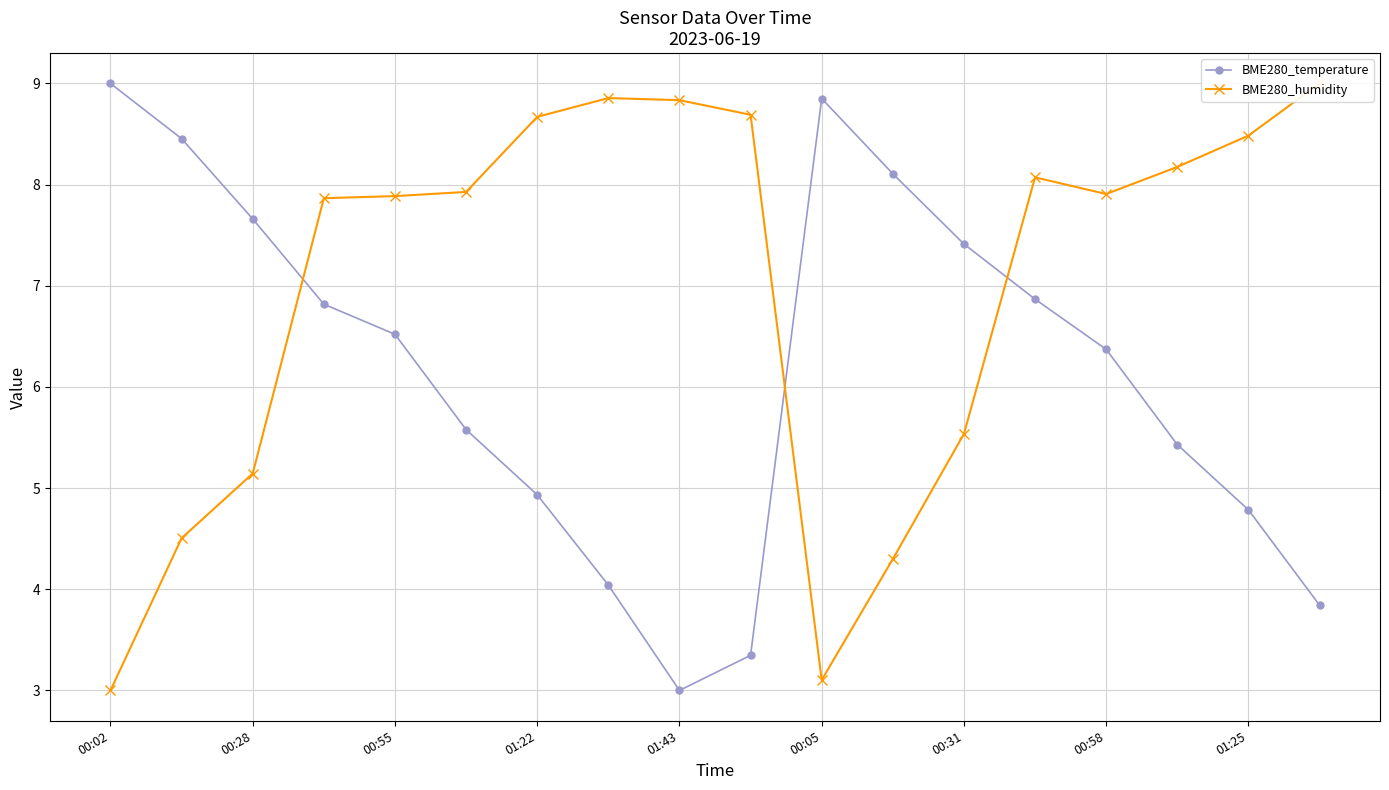

What is the difference between the maximum and second lowest values in the BME280_humidity series?

5.9